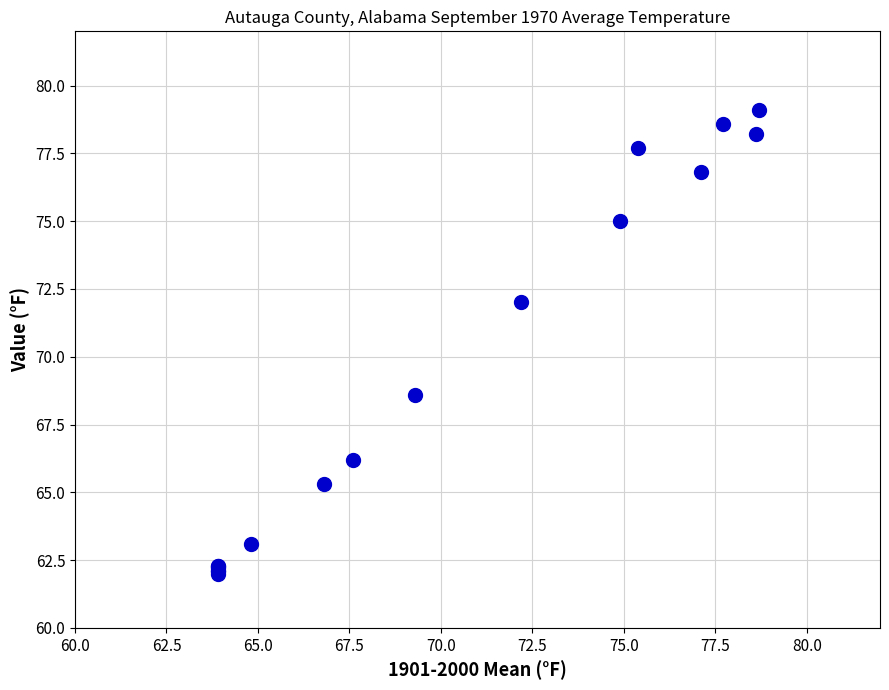

What Y value in the scatter plot is closest to 70?

68.6